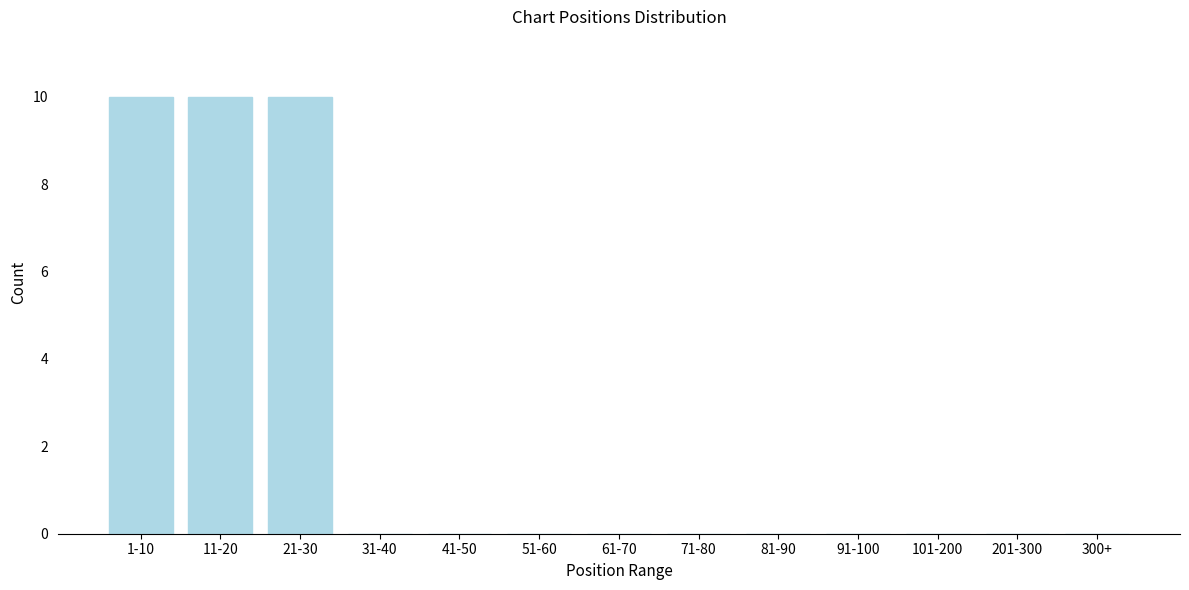

Reading right to left, what are all the values shown in this chart?

300+=0	201-300=0	101-200=0	91-100=0	81-90=0	71-80=0	61-70=0	51-60=0	41-50=0	31-40=0	21-30=10	11-20=10	1-10=10